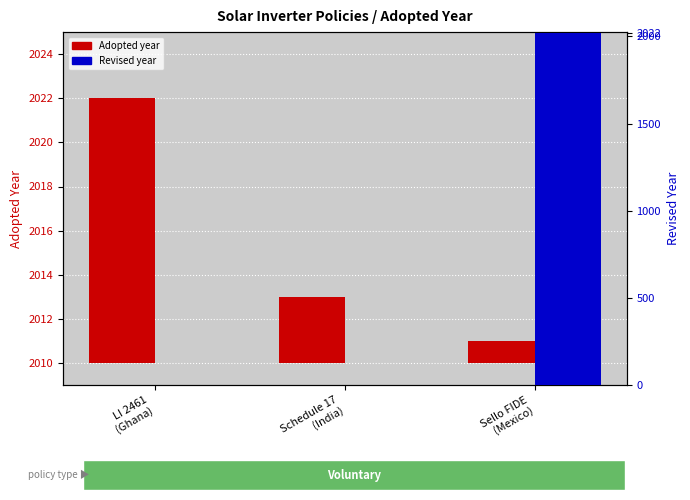

The value of Revised year at LI 2461
(Ghana) is -800. True or false?

False